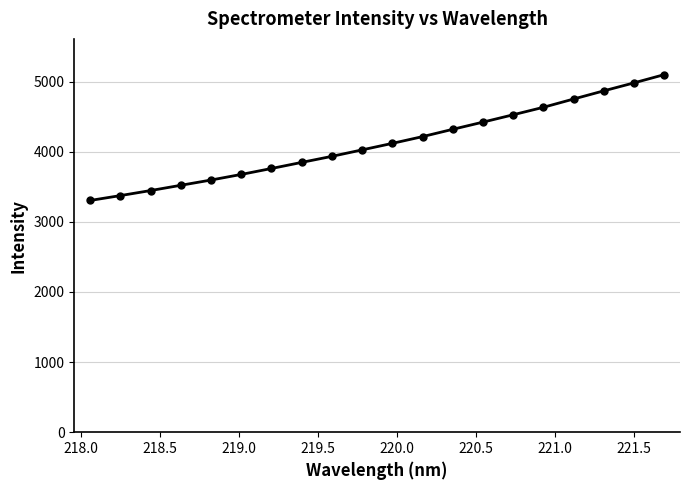

What is the sum of all values?

82426.2